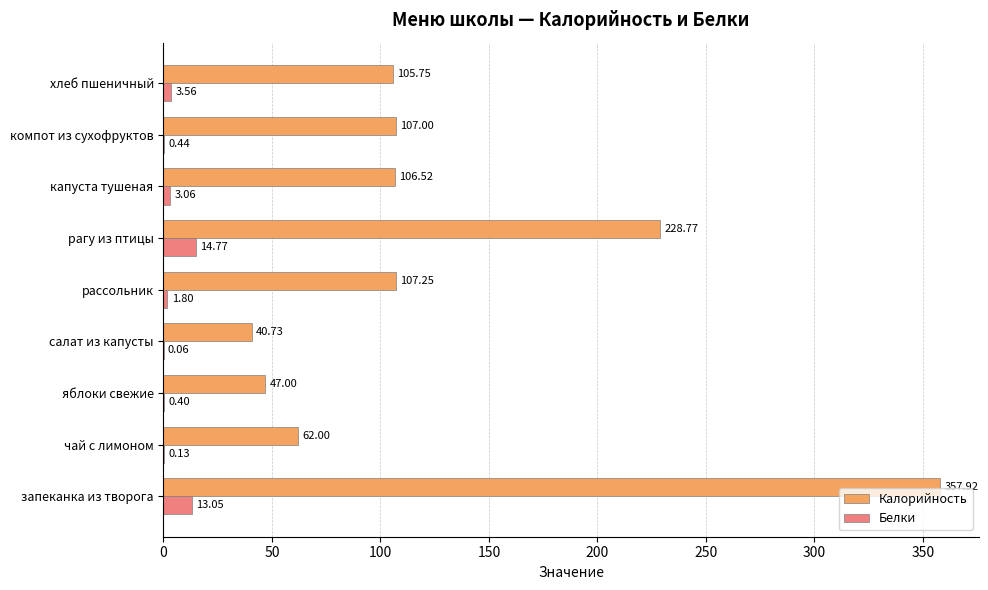

What is the sum of the Калорийность values at компот из сухофруктов and капуста тушеная?

213.5